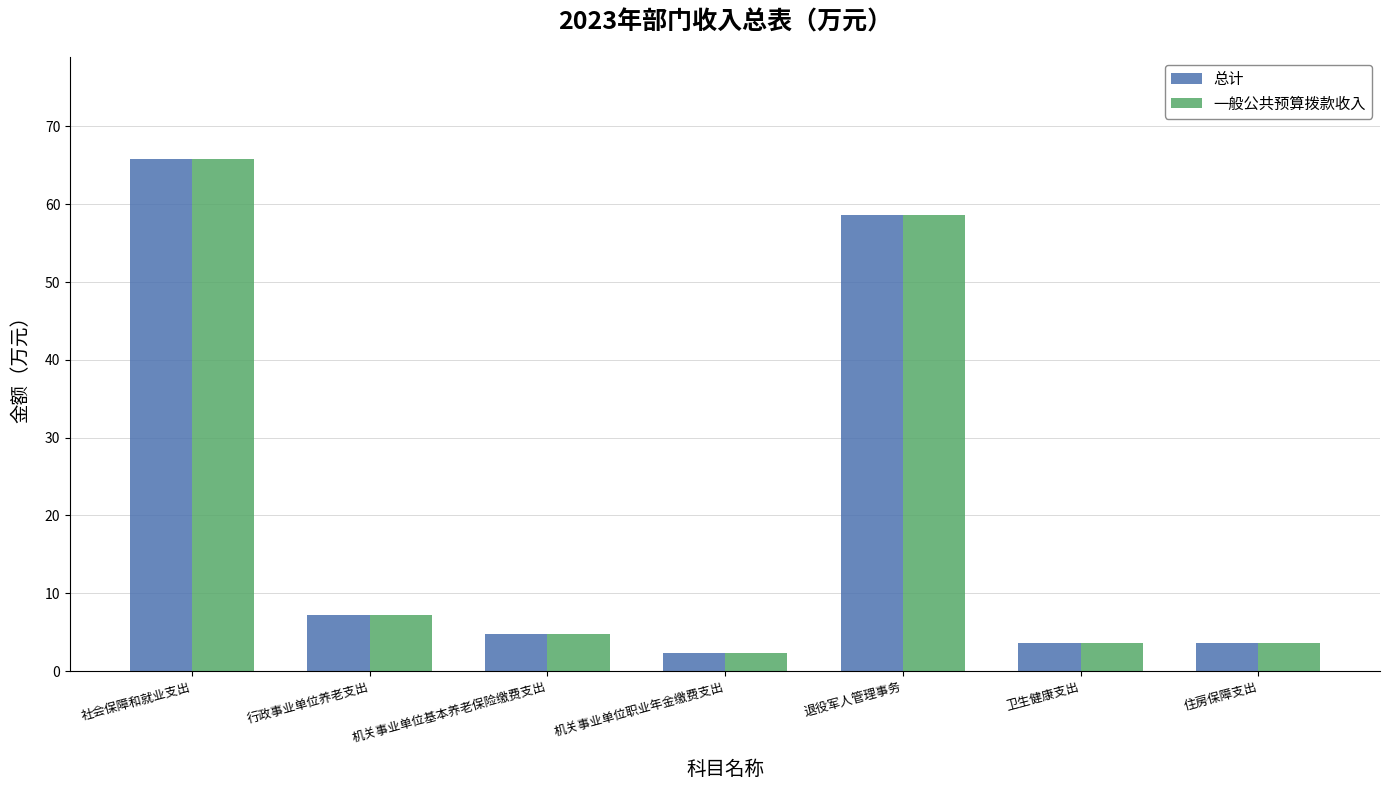

What is the lowest value of the 一般公共预算拨款收入 series?

2.4